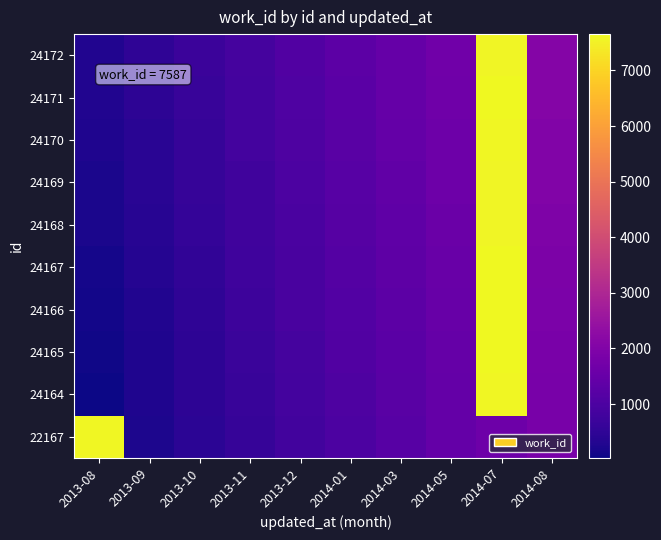

Reading left to right, extract all data points from this chart.

22167: 2013-08=7615.4	2013-09=236.1	2013-10=427.8	2013-11=622.7	2013-12=805.9	2014-01=1005.9	2014-03=1202.2	2014-05=1432.9	2014-07=1622.8	2014-08=1826.9
24164: 2013-08=30.8	2013-09=266.8	2013-10=461.6	2013-11=638.1	2013-12=836.9	2014-01=1037.0	2014-03=1241.5	2014-05=1449.9	2014-07=7619.8	2014-08=1841.0
24165: 2013-08=83.2	2013-09=265.3	2013-10=471.1	2013-11=673.9	2013-12=877.3	2014-01=1089.8	2014-03=1267.6	2014-05=1479.5	2014-07=7631.9	2014-08=1861.8
24166: 2013-08=113.0	2013-09=296.5	2013-10=492.5	2013-11=726.0	2013-12=926.6	2014-01=1120.7	2014-03=1301.6	2014-05=1493.7	2014-07=7638.9	2014-08=1906.7
24167: 2013-08=124.6	2013-09=338.8	2013-10=521.3	2013-11=754.5	2013-12=929.8	2014-01=1145.1	2014-03=1331.8	2014-05=1539.7	2014-07=7628.5	2014-08=1927.0
24168: 2013-08=186.8	2013-09=379.4	2013-10=585.6	2013-11=783.9	2013-12=972.7	2014-01=1185.0	2014-03=1353.4	2014-05=1557.4	2014-07=7590.4	2014-08=1962.3
24169: 2013-08=194.7	2013-09=390.3	2013-10=611.4	2013-11=793.5	2013-12=990.7	2014-01=1200.6	2014-03=1385.3	2014-05=1610.4	2014-07=7592.7	2014-08=2017.4
24170: 2013-08=239.3	2013-09=417.5	2013-10=610.2	2013-11=840.9	2013-12=1036.8	2014-01=1237.7	2014-03=1439.3	2014-05=1612.8	2014-07=7614.2	2014-08=2014.4
24171: 2013-08=272.7	2013-09=463.6	2013-10=652.6	2013-11=842.4	2013-12=1051.8	2014-01=1252.3	2014-03=1467.7	2014-05=1664.2	2014-07=7654.3	2014-08=2057.9
24172: 2013-08=274.5	2013-09=497.1	2013-10=698.9	2013-11=891.3	2013-12=1099.2	2014-01=1288.7	2014-03=1489.8	2014-05=1686.2	2014-07=7588.9	2014-08=2074.1